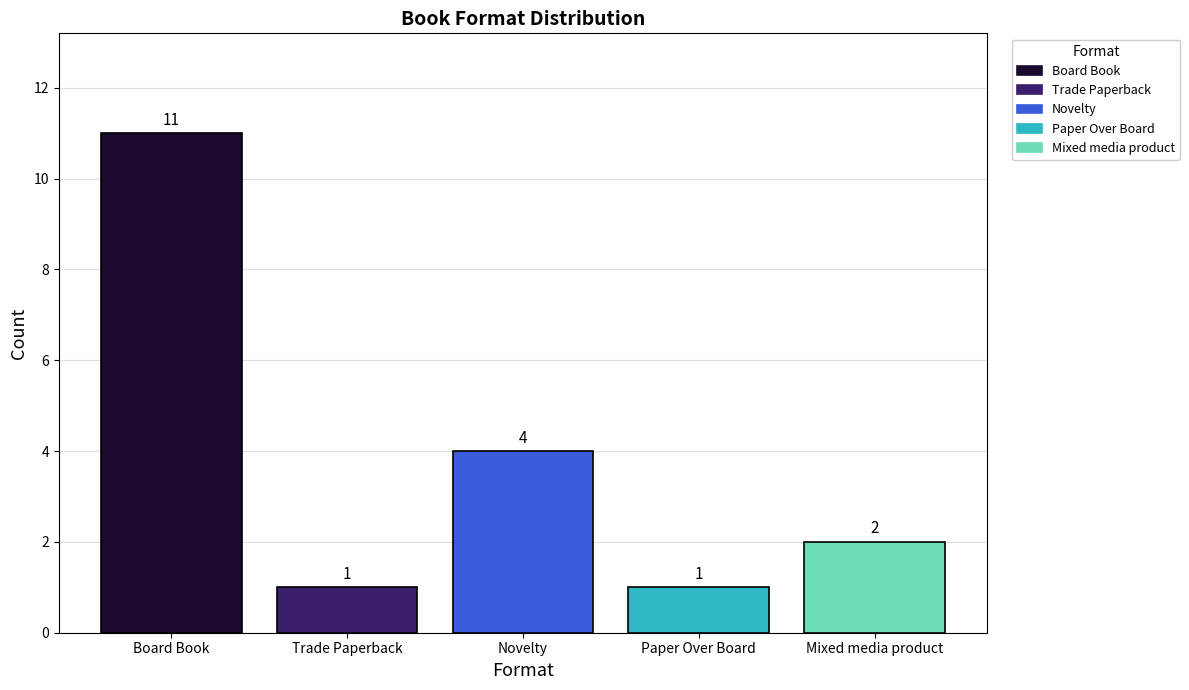

What is the sum of the values at Board Book and Novelty?

15